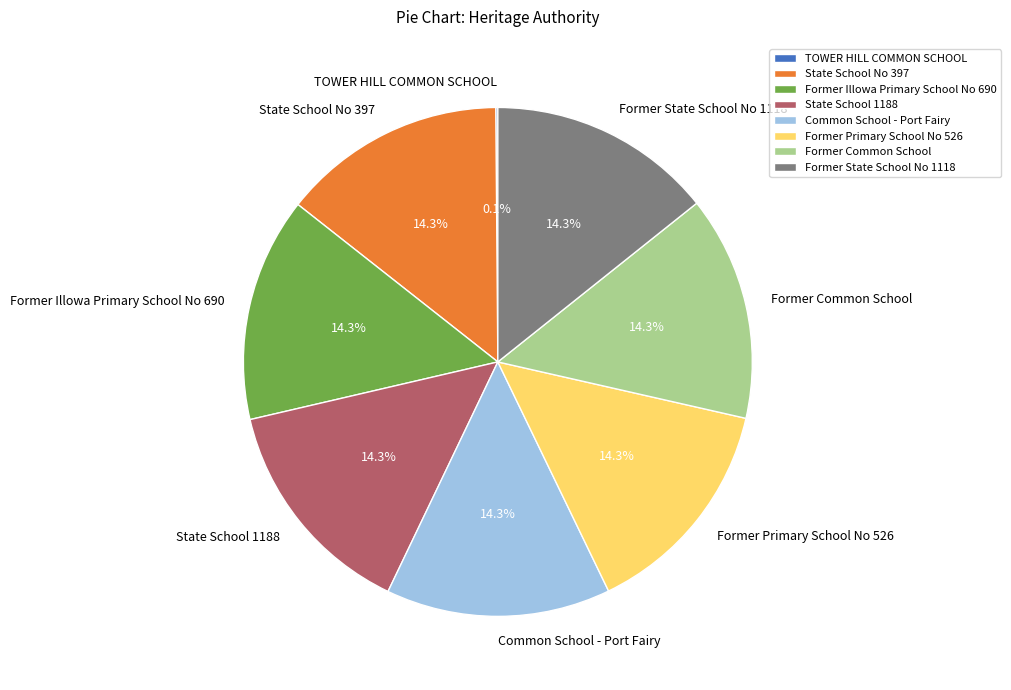

Is there any slice that represents more than half of the pie?

No